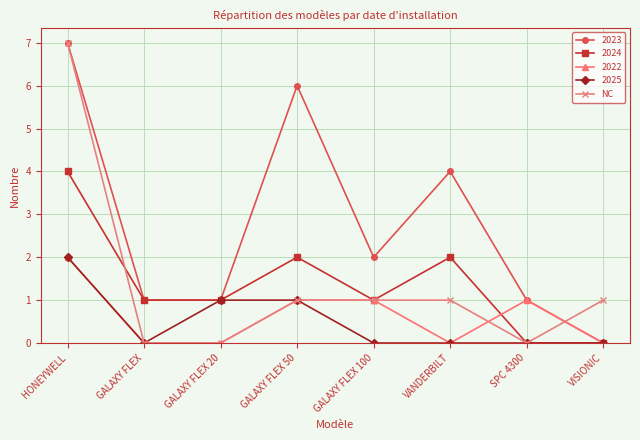

What is the spread (max minus min) of values at GALAXY FLEX 50?

5